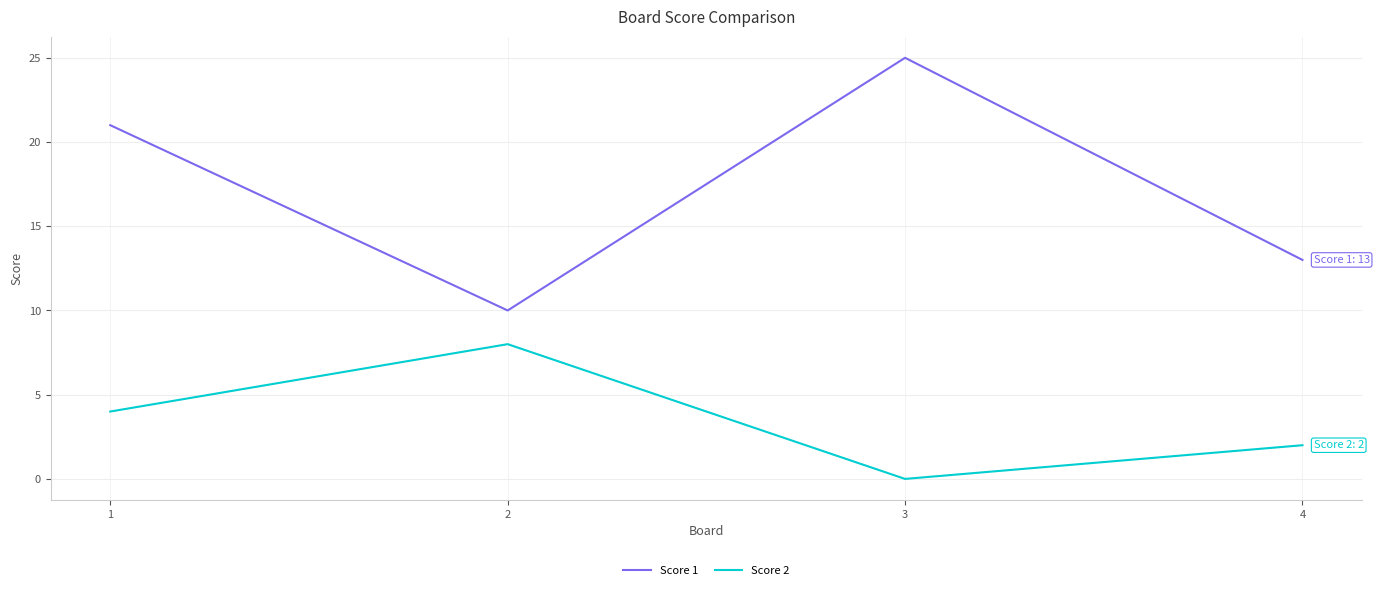

The Score 2 series shows 2 at 4. True or false?

True